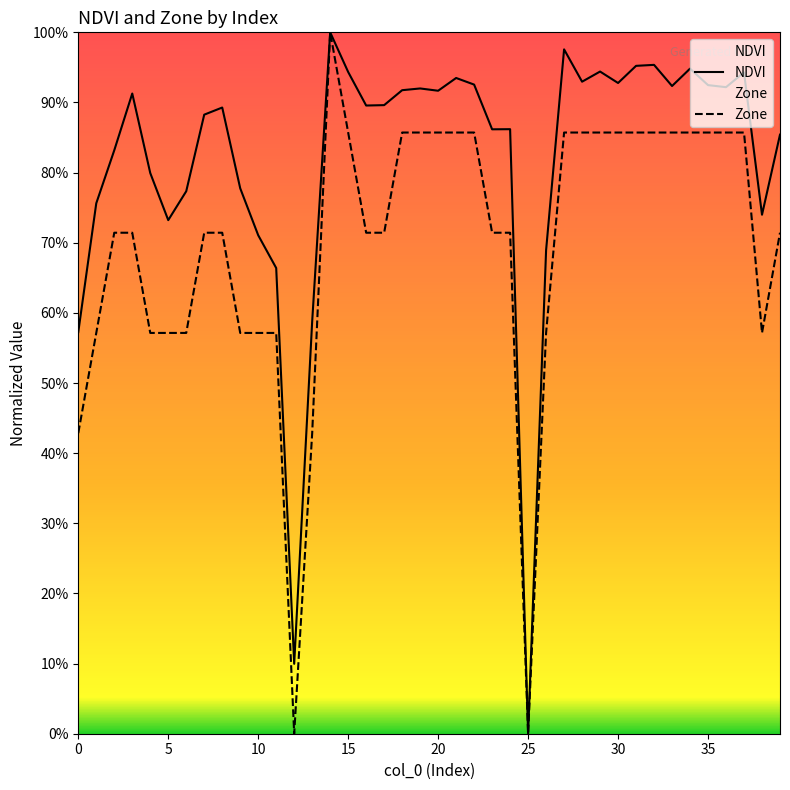

What is the maximum value shown in the chart?

1.0